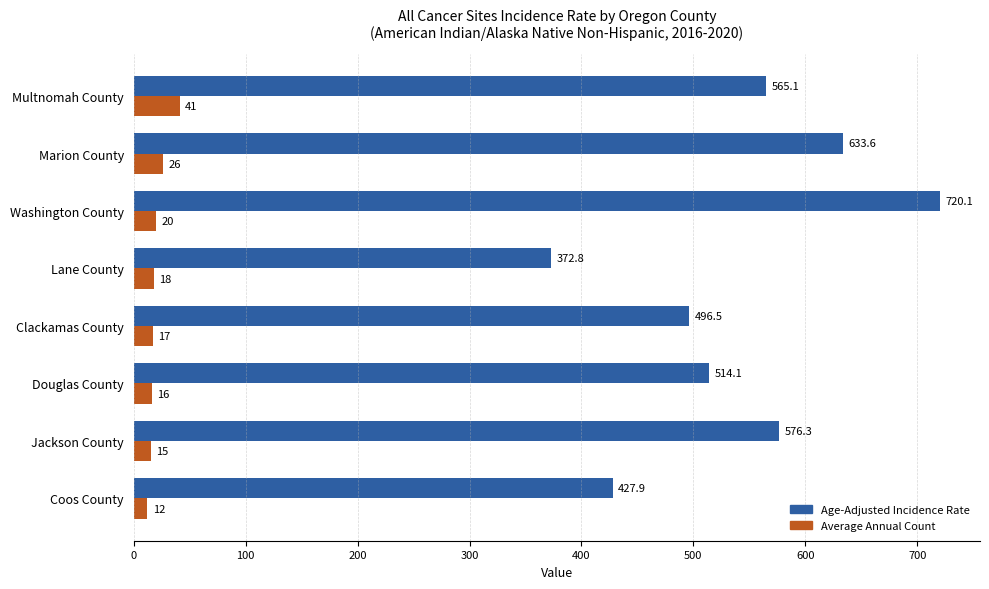

At Coos County, list the series in order from smallest to largest.

Average Annual Count, Age-Adjusted Incidence Rate